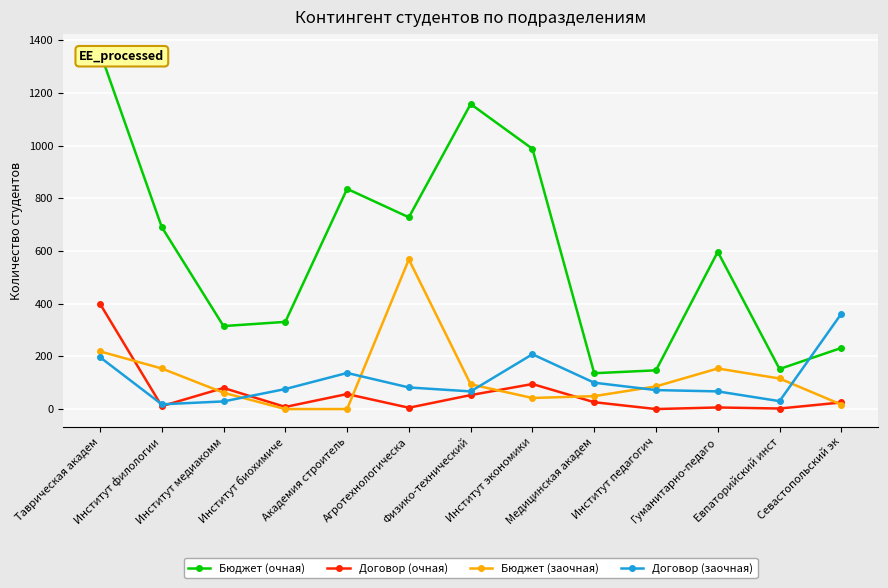

What is the sum of the Договор (очная) values at Институт филологии and Медицинская академ?

37